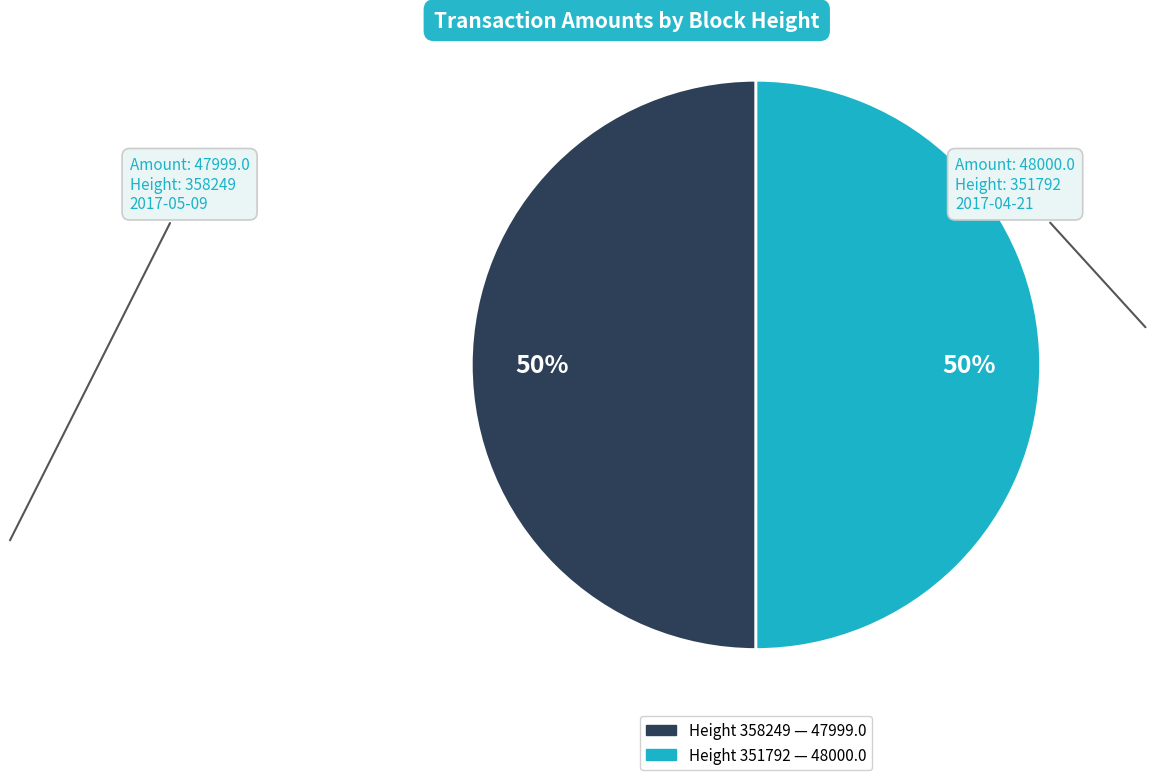

How many slices are in this pie chart?

2